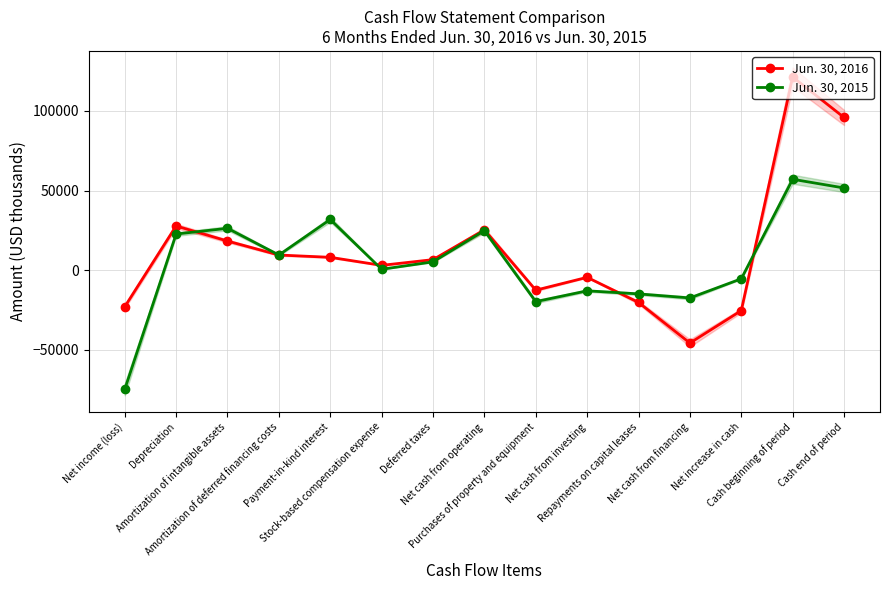

How many values in Jun. 30, 2015 are below zero?

6